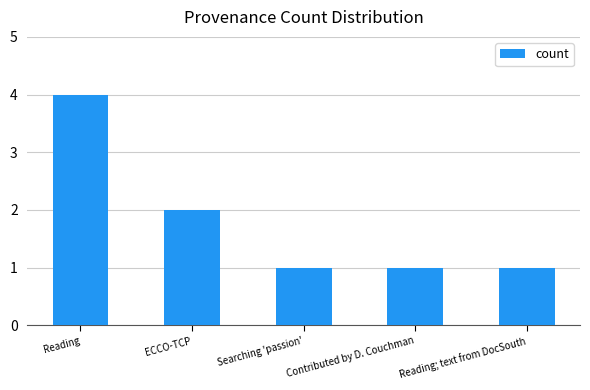

Between Contributed by D. Couchman and Reading, which is larger?

Reading